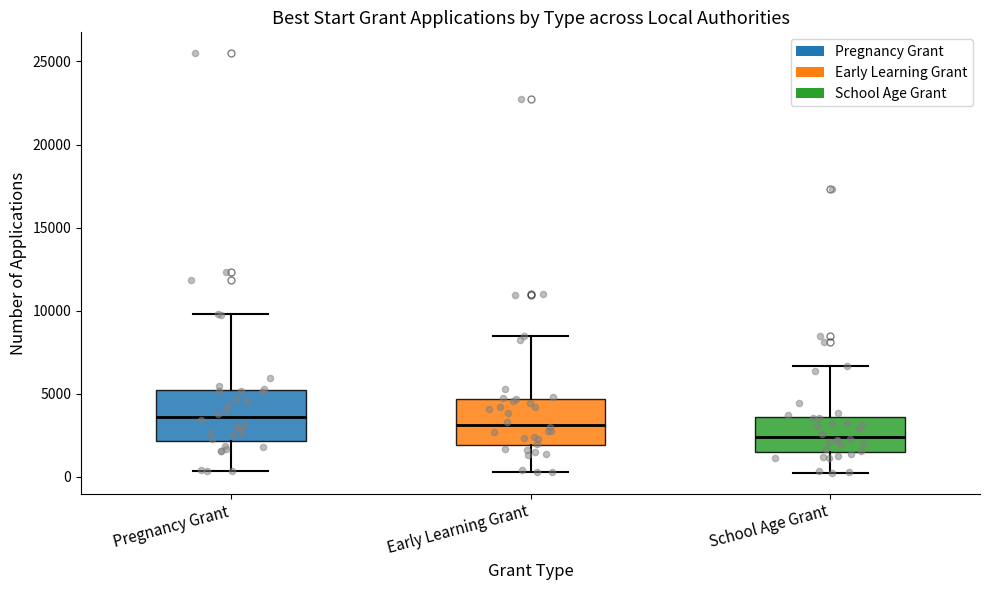

Where does the upper whisker of the box for Early Learning Grant end on the y-axis? The values are not printed on the chart, so give them approximately, as read against the axis.

8500